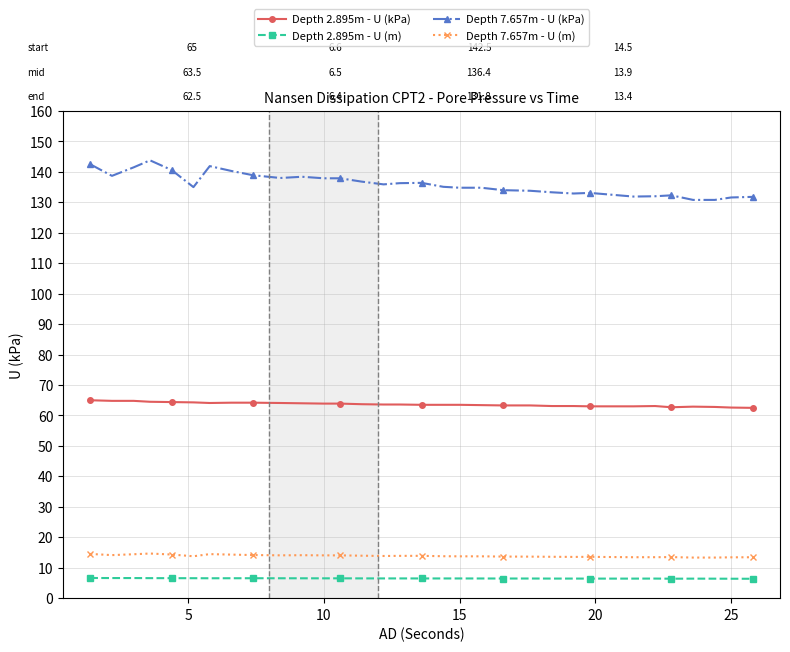

What is the average value of the Depth 7.657m - U (kPa) series?

135.9